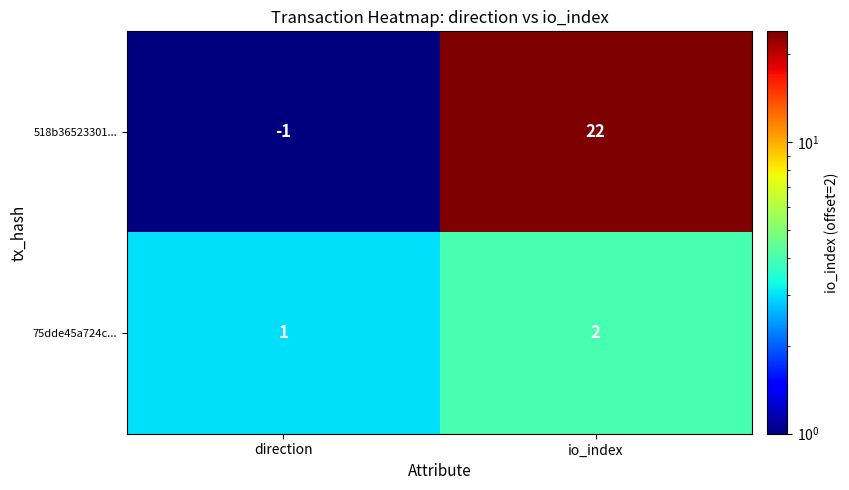

At which category is the sum across all series the highest?

io_index